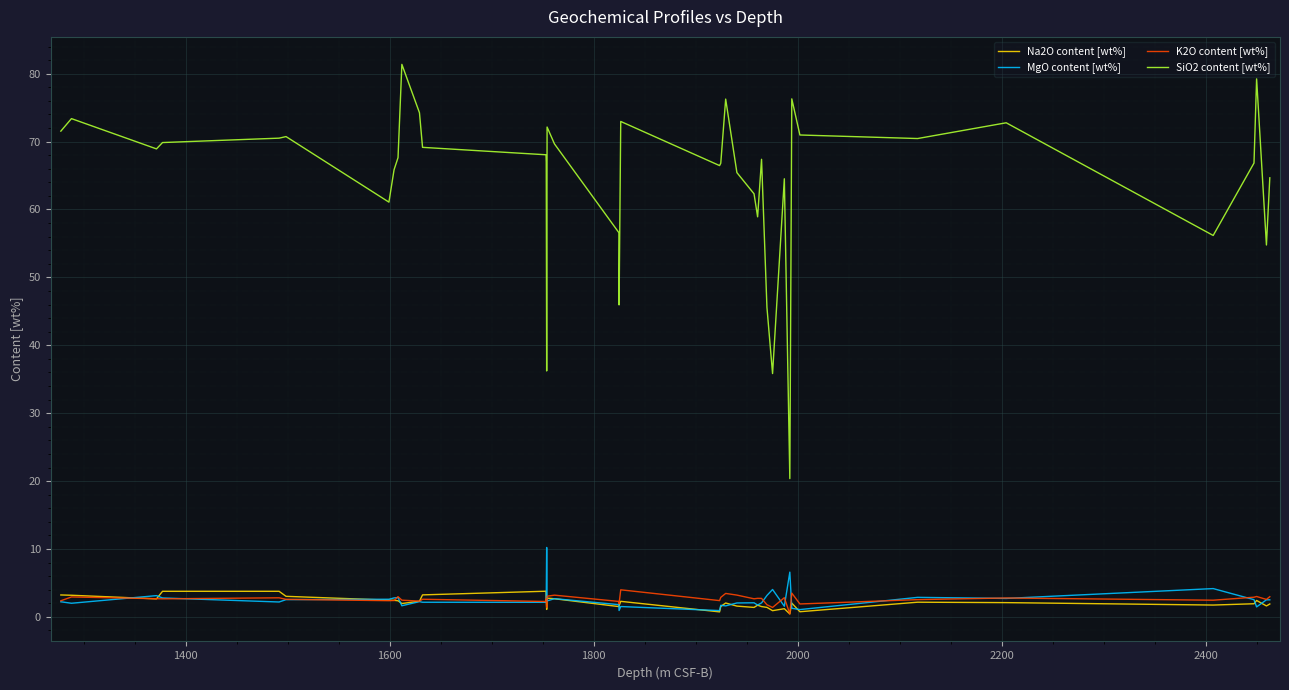

At how many categories does at least one series exceed 45?

37